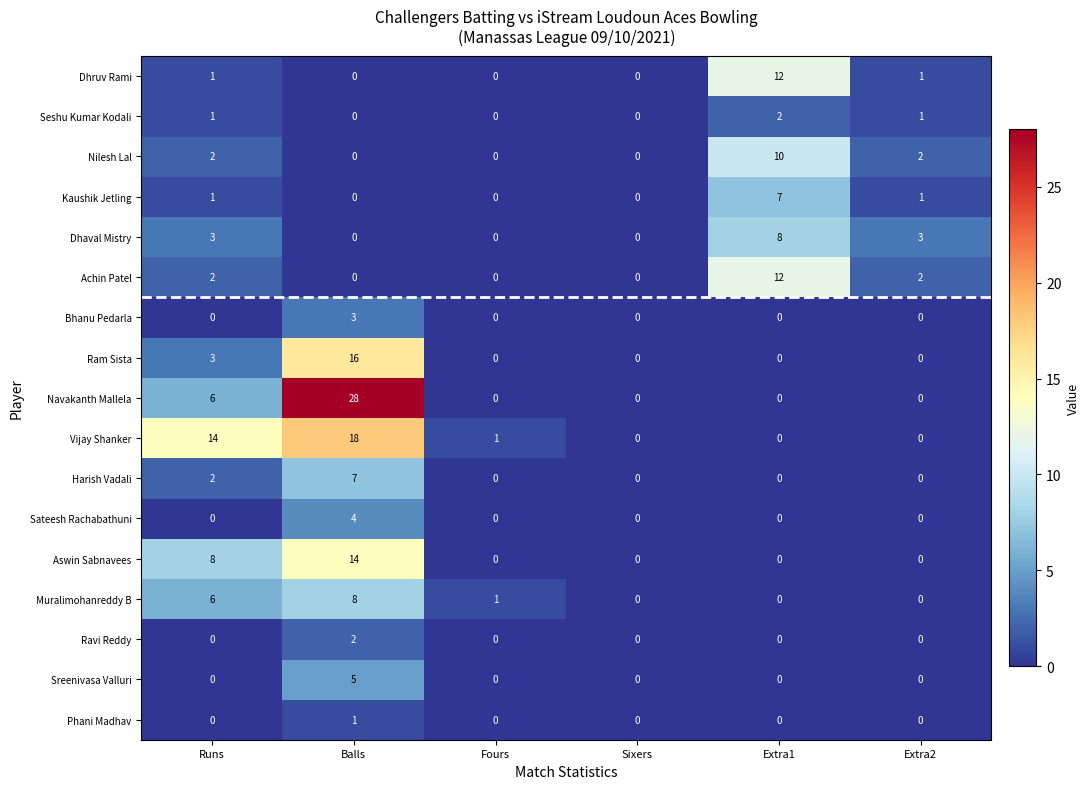

How many Nilesh Lal values are between 0 and 2?

5